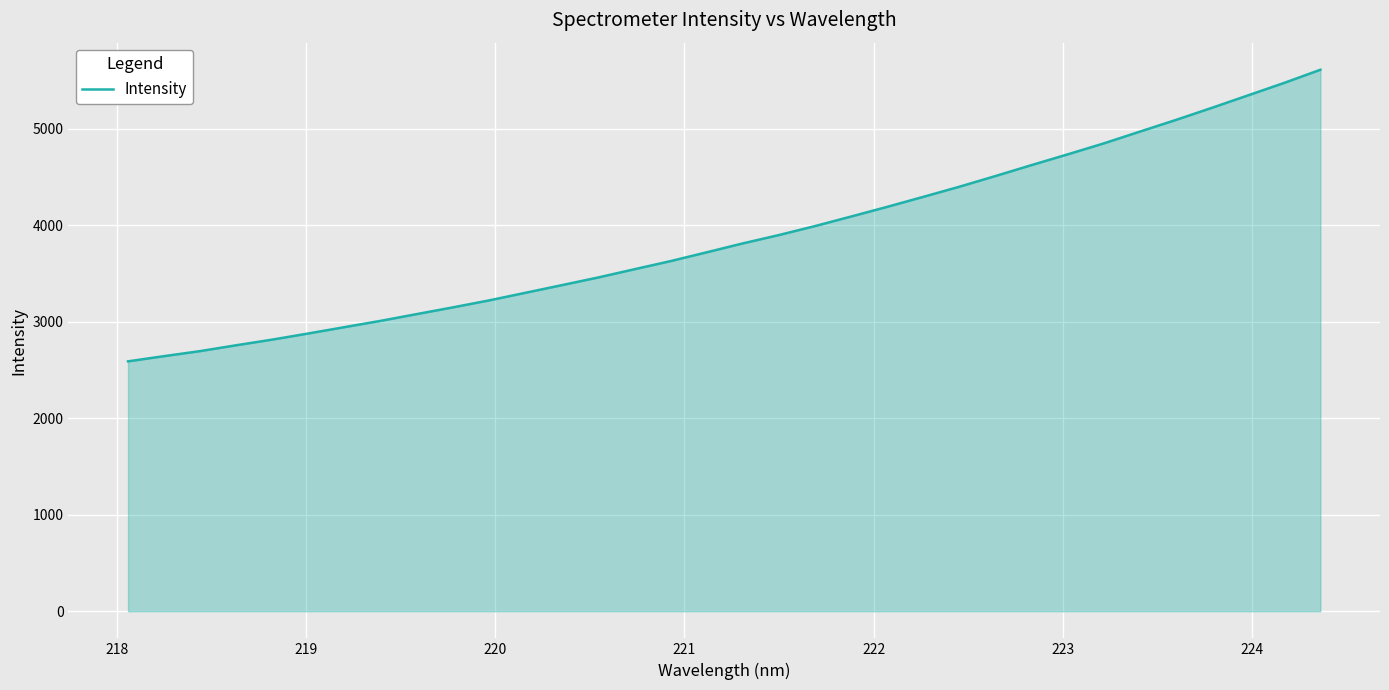

What is the minimum value shown in the chart?

2590.1